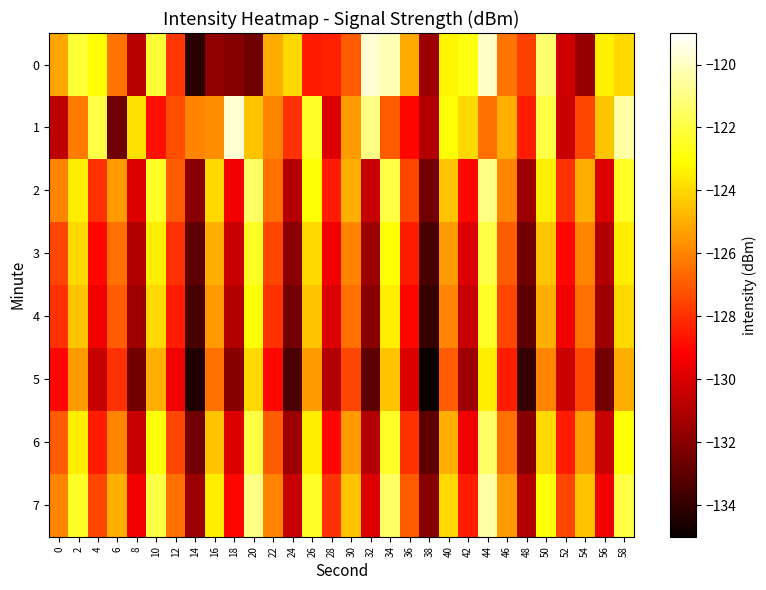

At which category does the chart reach its minimum across all series?

38